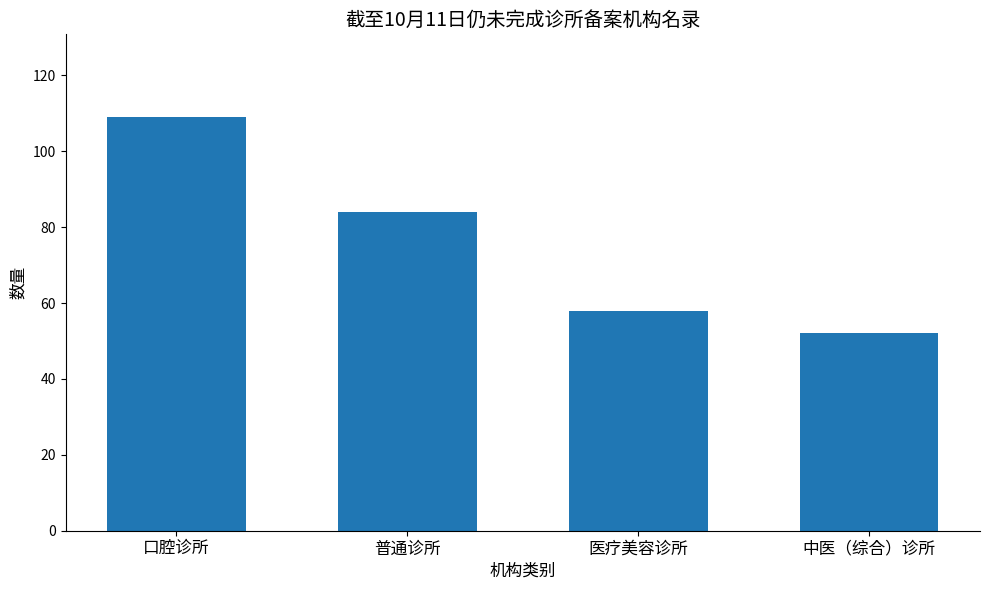

What value does the data have at 普通诊所, to the nearest 5?

85